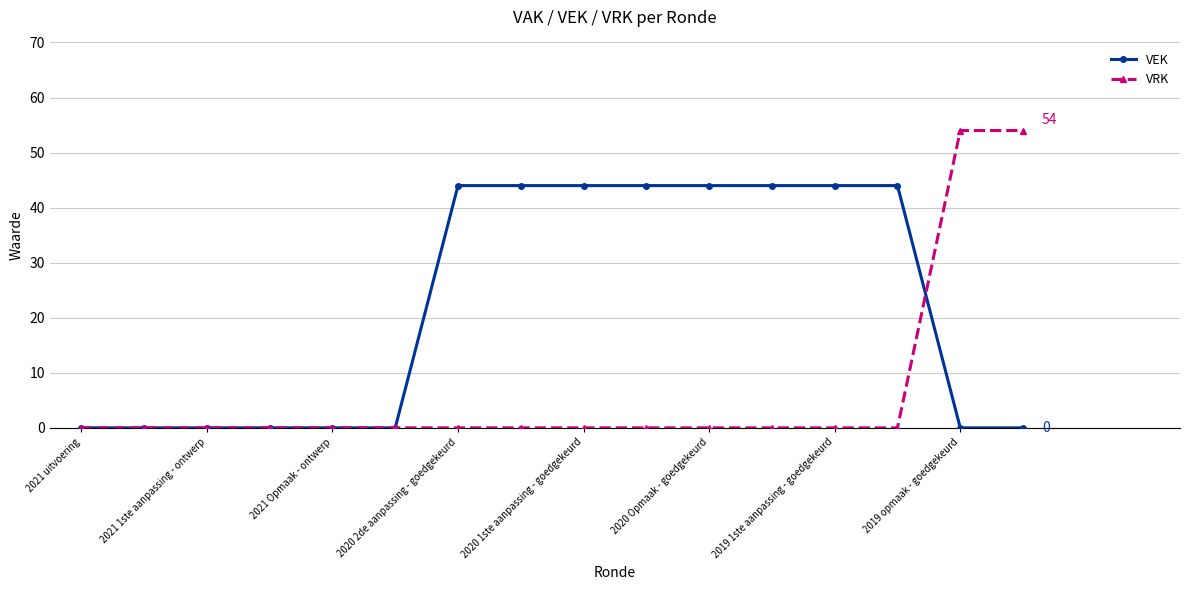

List the series in order of their peak value, lowest first.

VEK, VRK